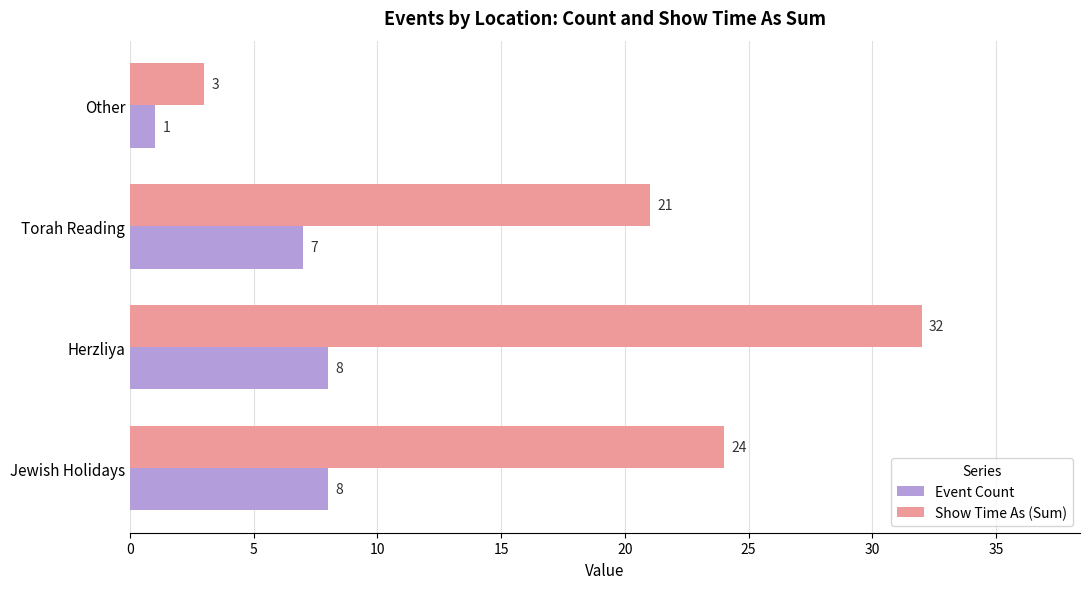

Rank the series by their average value, from lowest to highest.

Event Count, Show Time As (Sum)